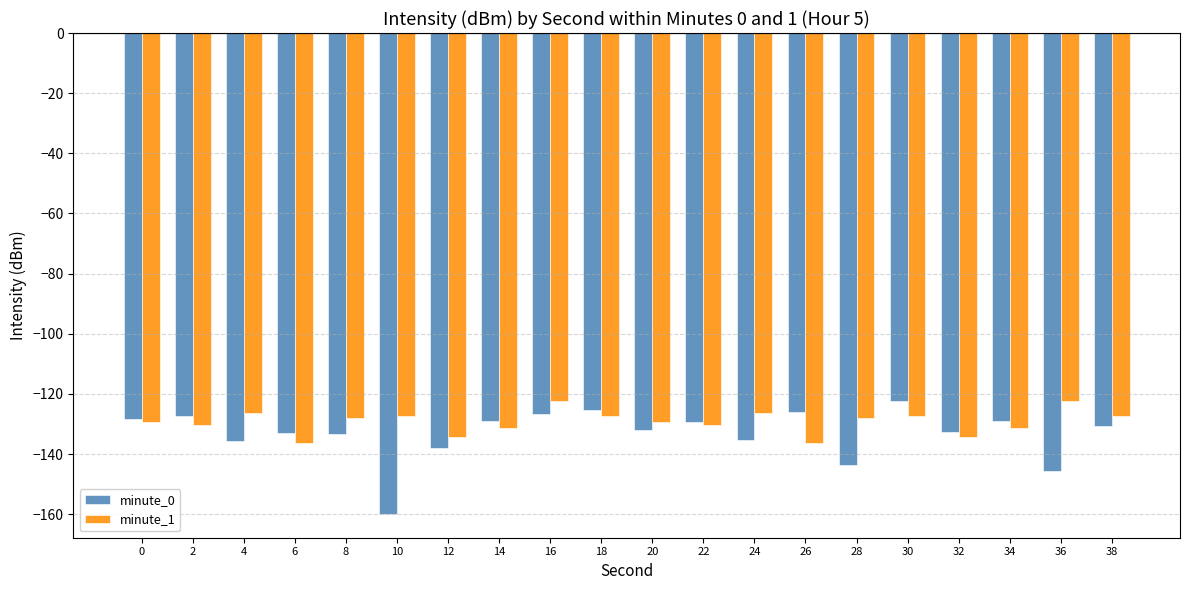

What is the approximate value of minute_0 at 4?

-135.8